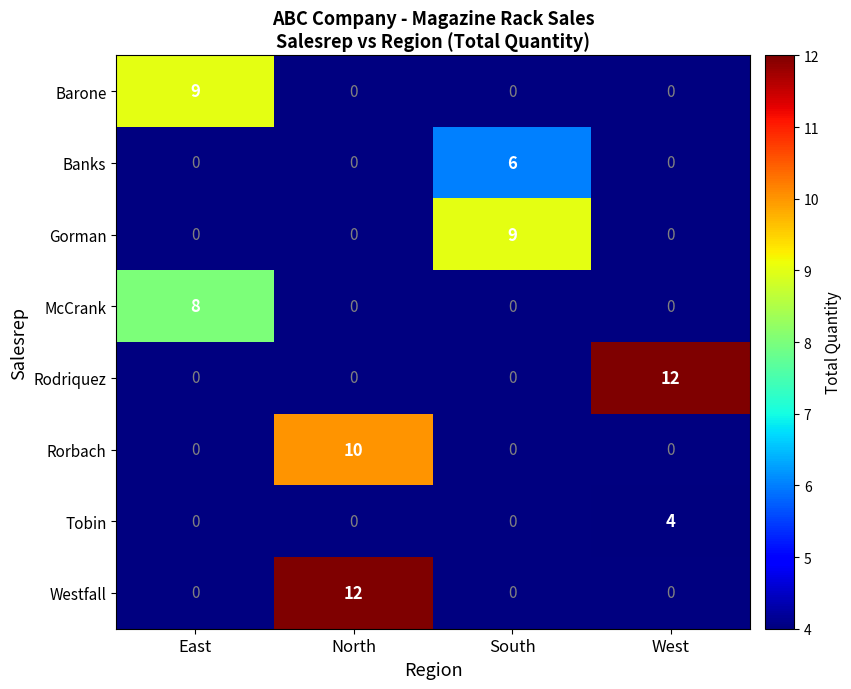

The Gorman series shows 15 at South. True or false?

False